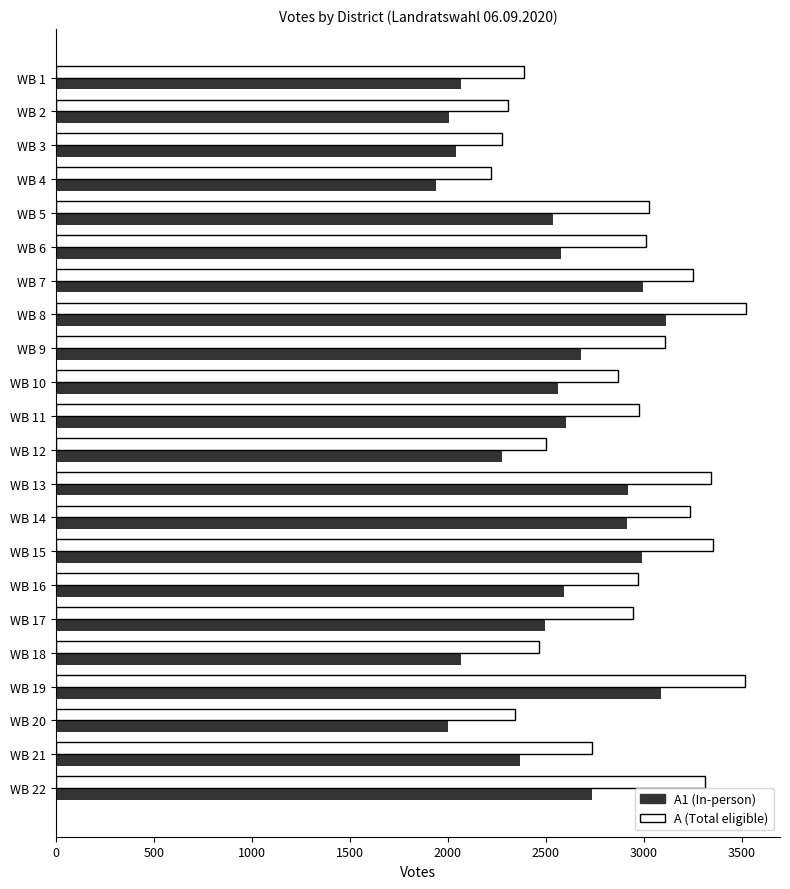

What is the spread (max minus min) of values at WB 4?

280